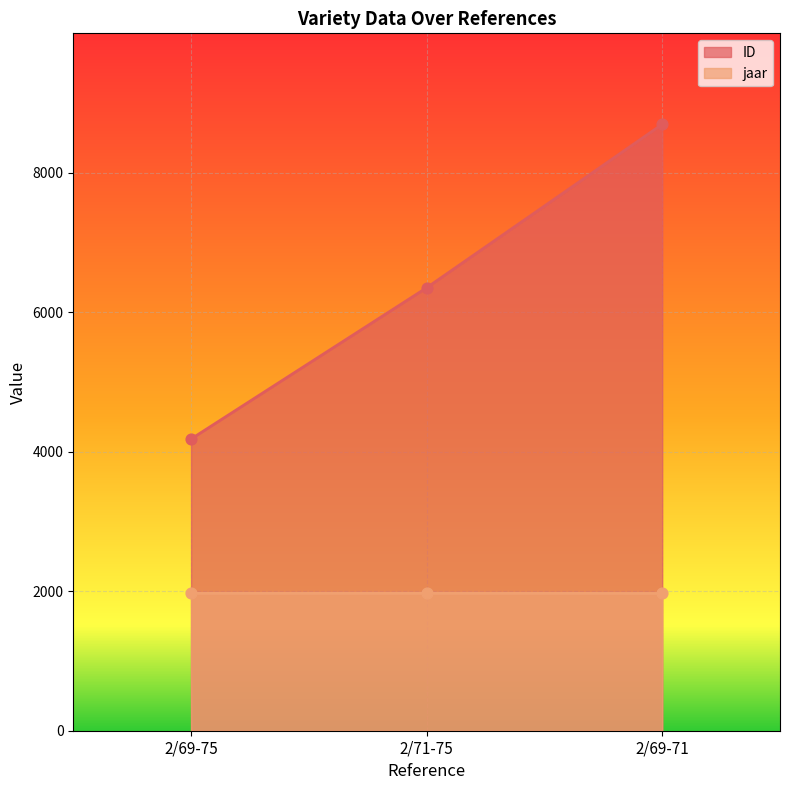

What is the total value across all series at 2/71-75?

8320